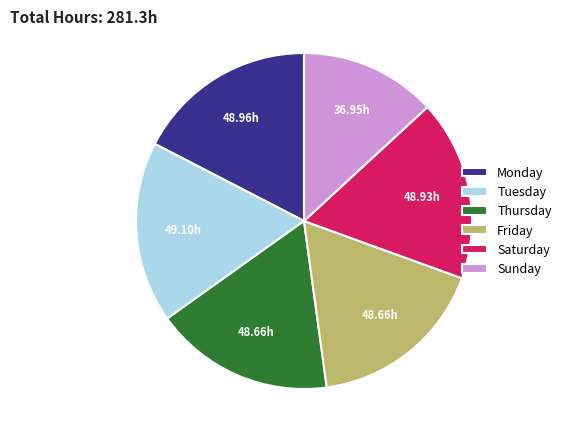

Which category has the smallest portion of the pie?

Sunday